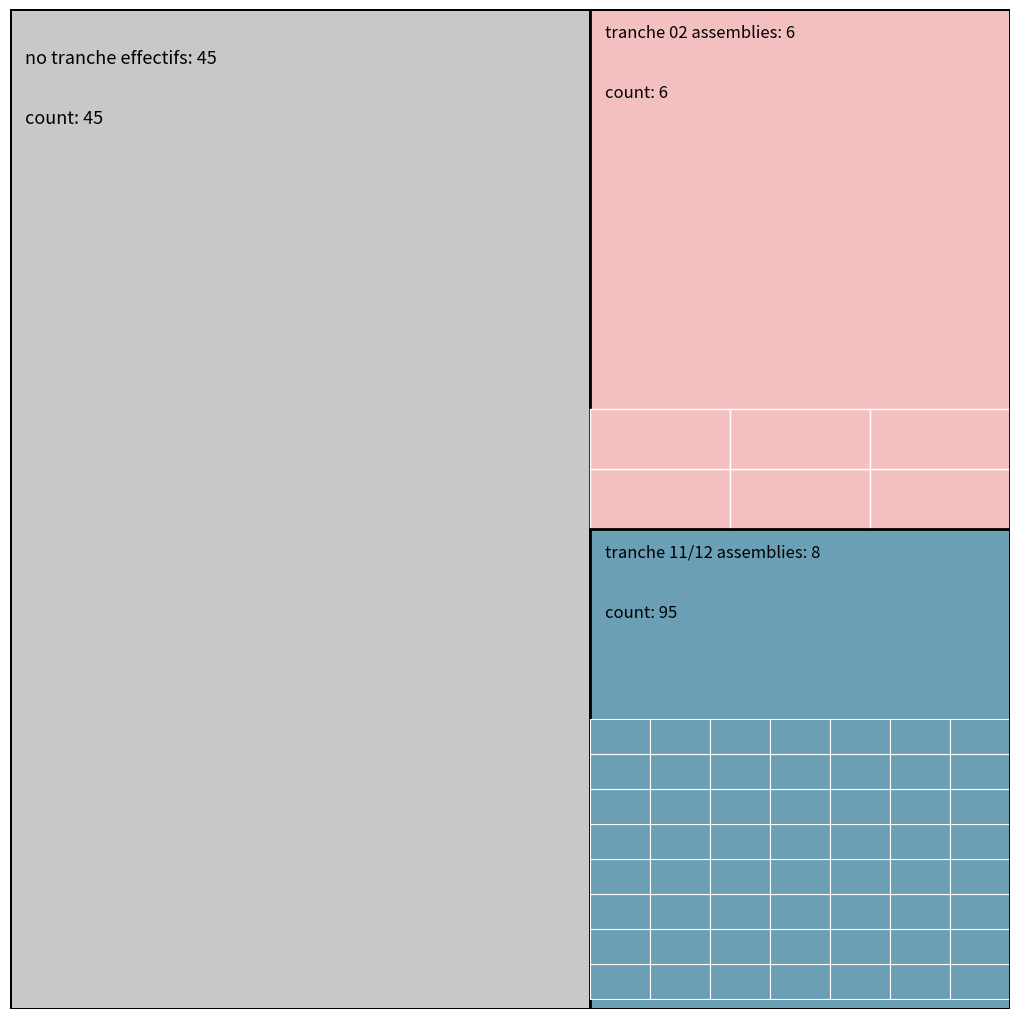

The 00 series shows 4 at 00. True or false?

False